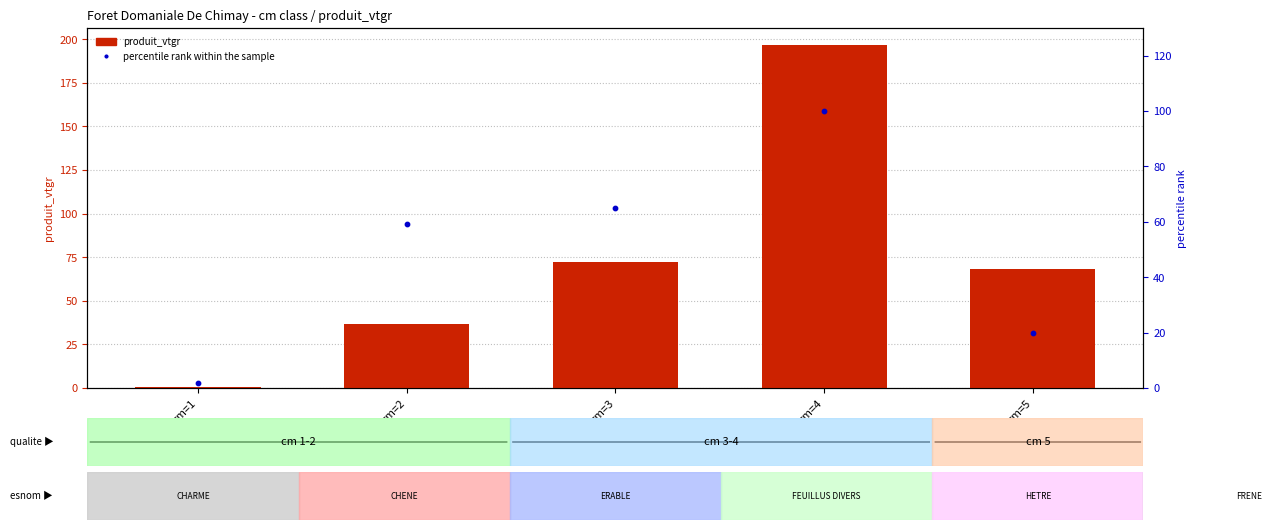

At which category is the sum across all series the highest?

cm=4